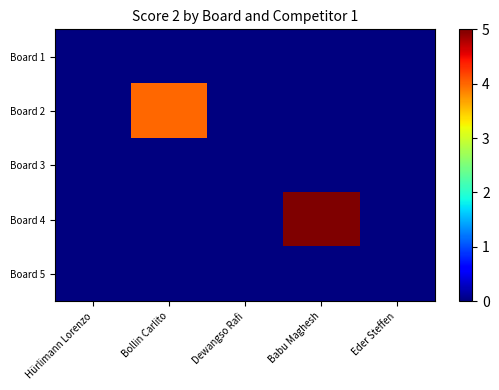

Which series has the largest total across all categories?

Board 4